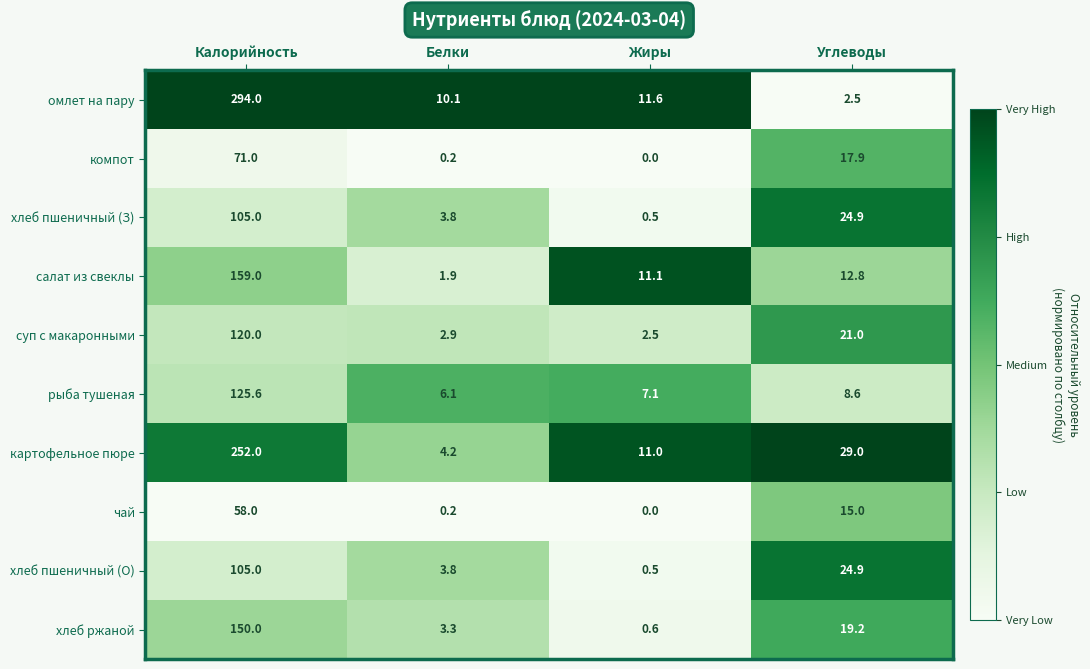

At which category is the sum across all series the highest?

Калорийность